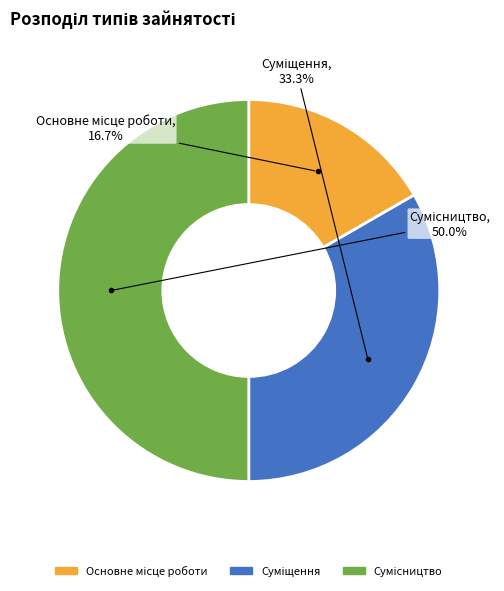

To the nearest percent, what percentage of the pie is Суміщення?

33%